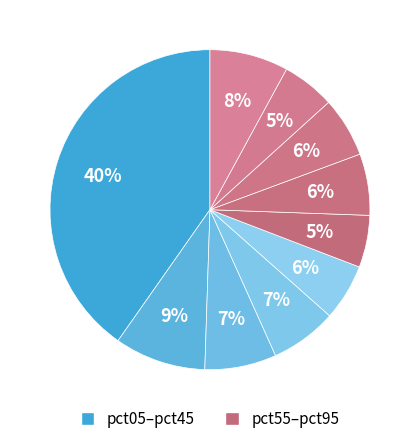

Rank the categories by value from highest to lowest.

pct05, pct15, pct95, pct25, pct35, pct65, pct75, pct45, pct85, pct55